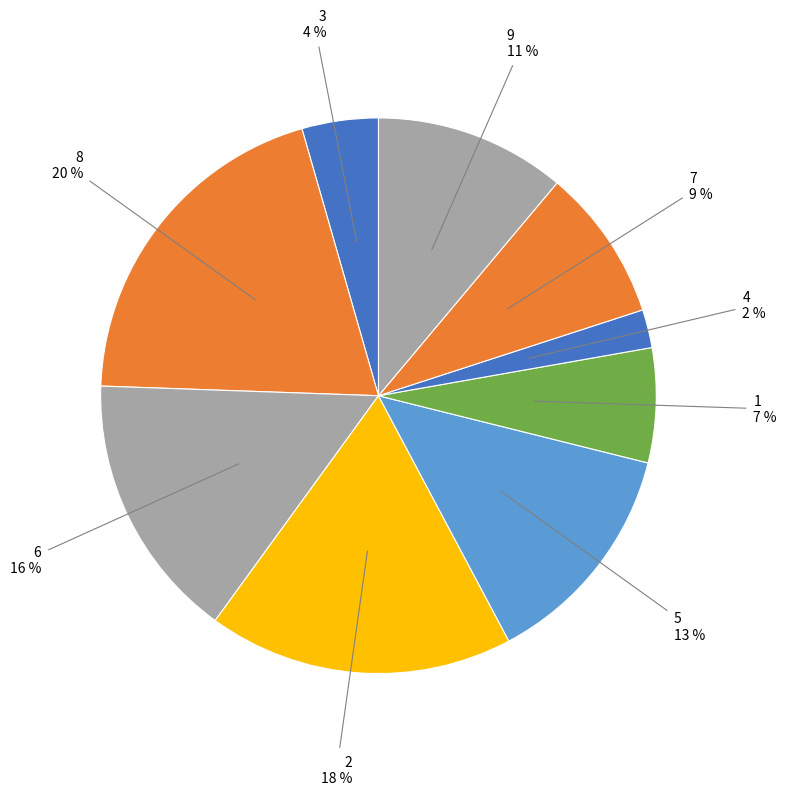

What percentage is the 7 slice, to the nearest percent?

9%